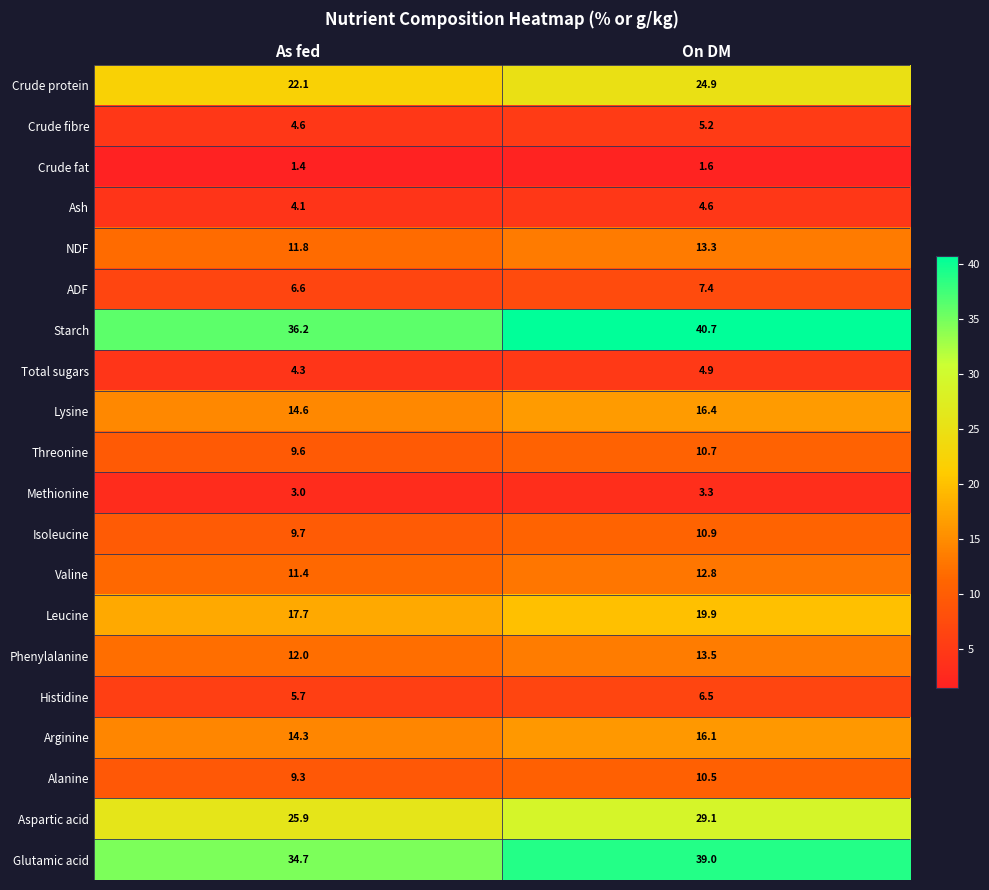

At which category is the sum across all series the highest?

On DM